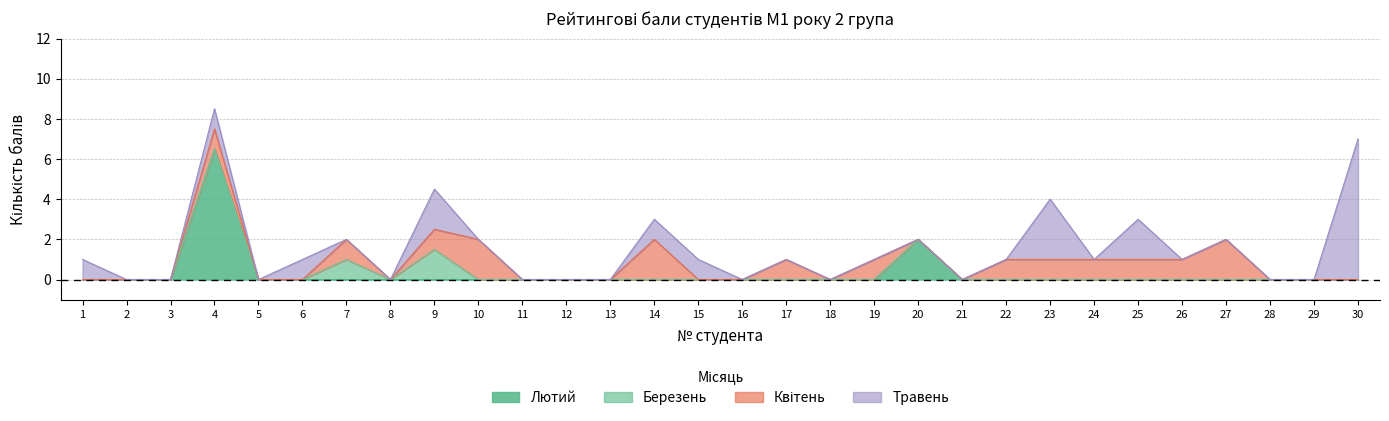

At 14, list the series in order from smallest to largest.

Лютий, Березень, Травень, Квітень